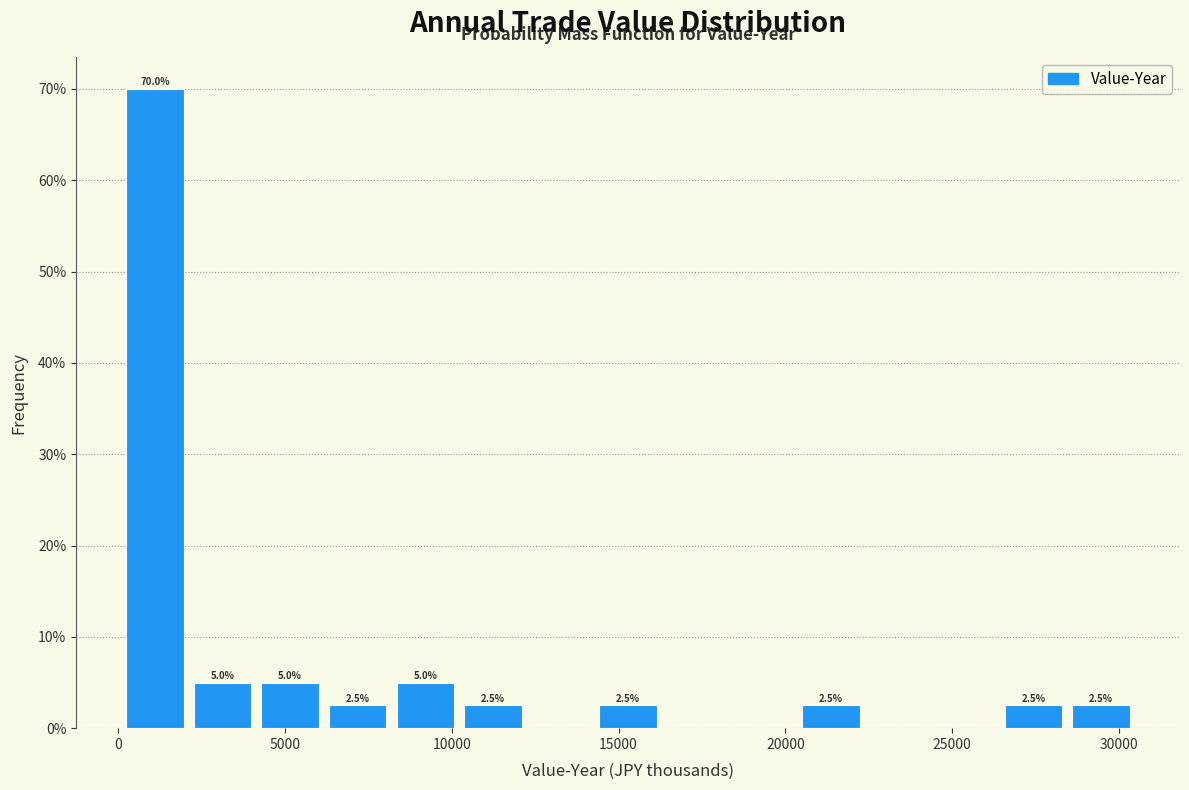

Over which range of the x-axis is the bar tallest?

0 to 2500